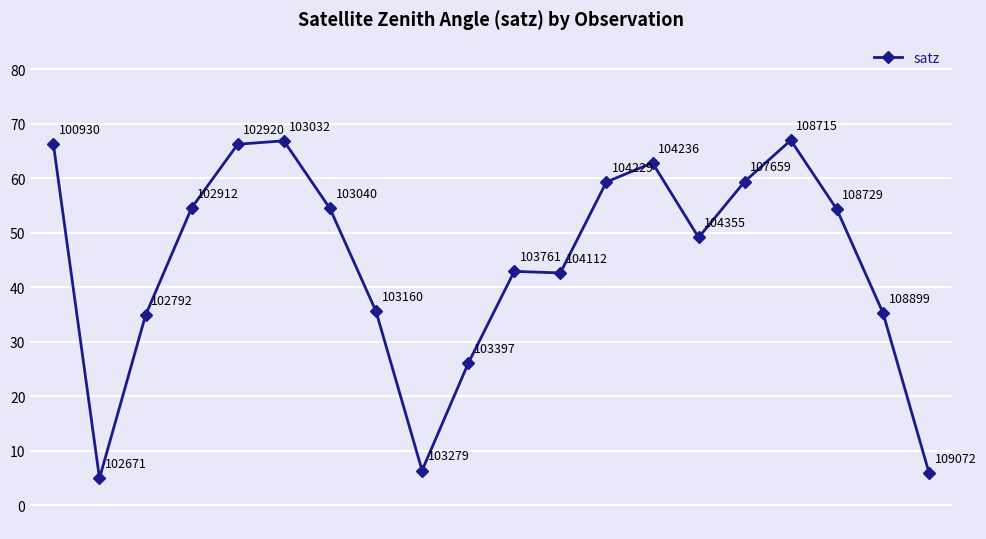

What is the value of the 6th point from the left?

66.8